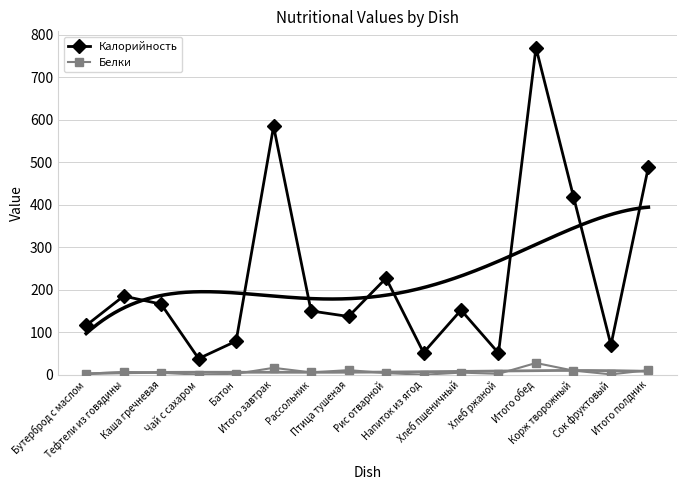

What is the label of the 11th point from the left?

Хлеб пшеничный